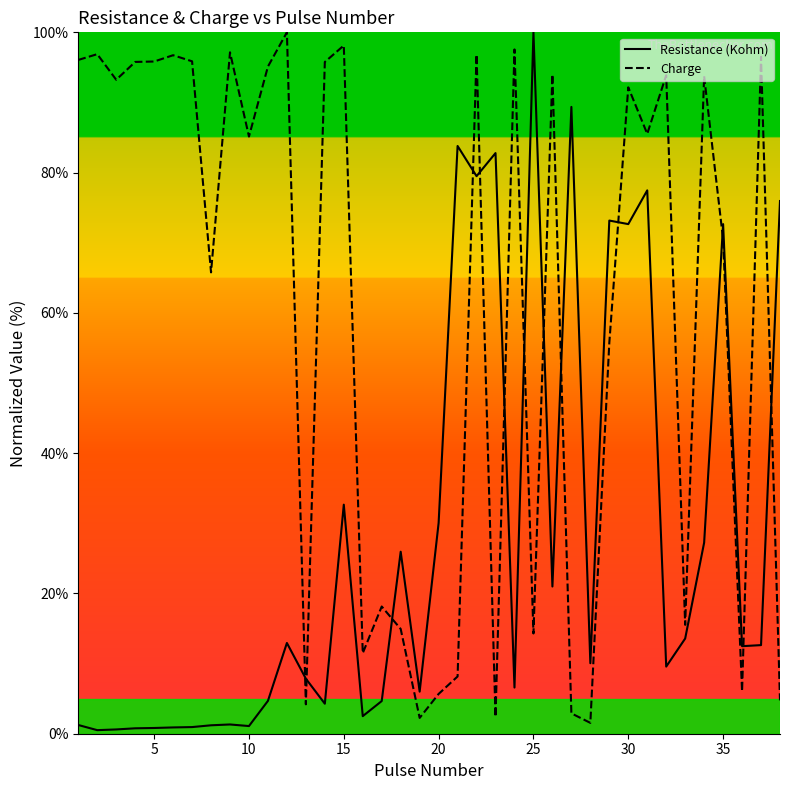

List the series in order of their overall mean, highest first.

Charge, Resistance (Kohm)